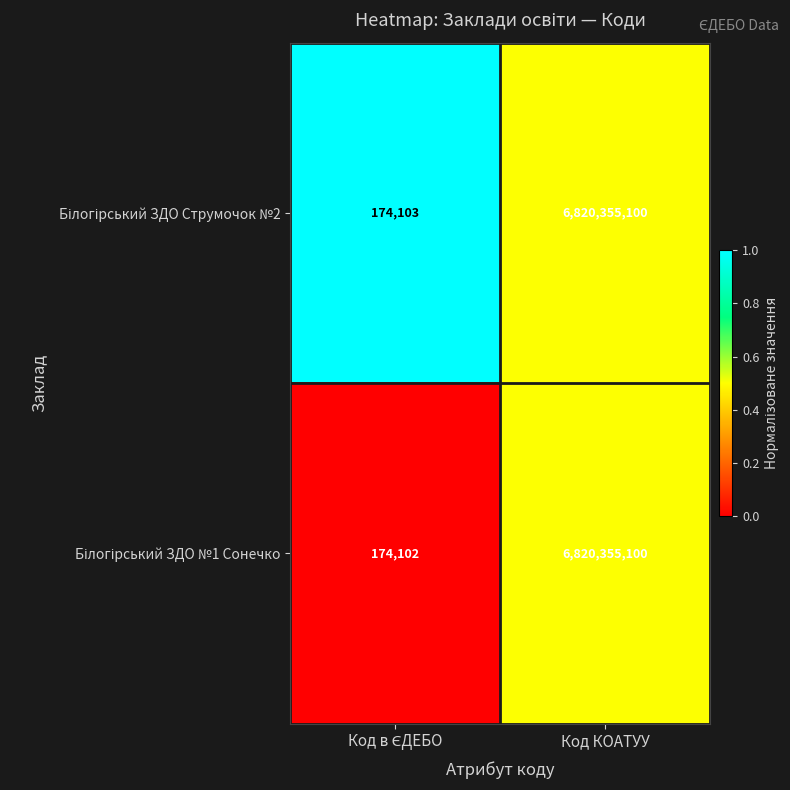

At which category is the sum across all series the highest?

Код КОАТУУ